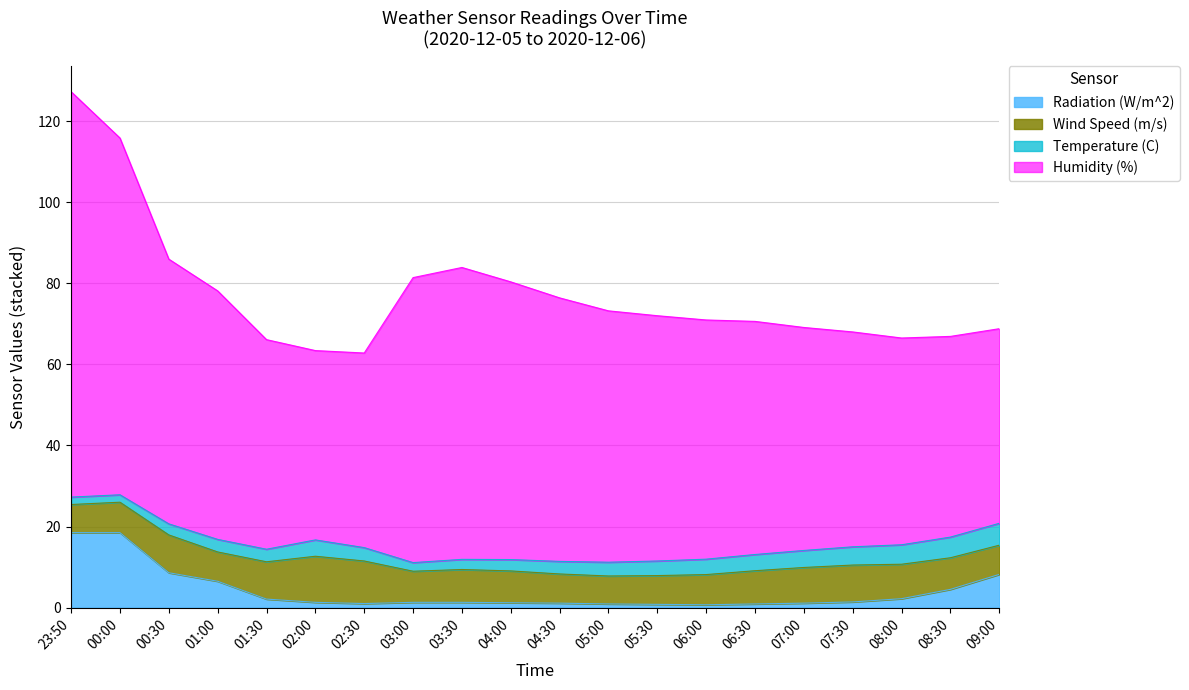

What is the average value of the Wind Speed (m/s) series?

8.2